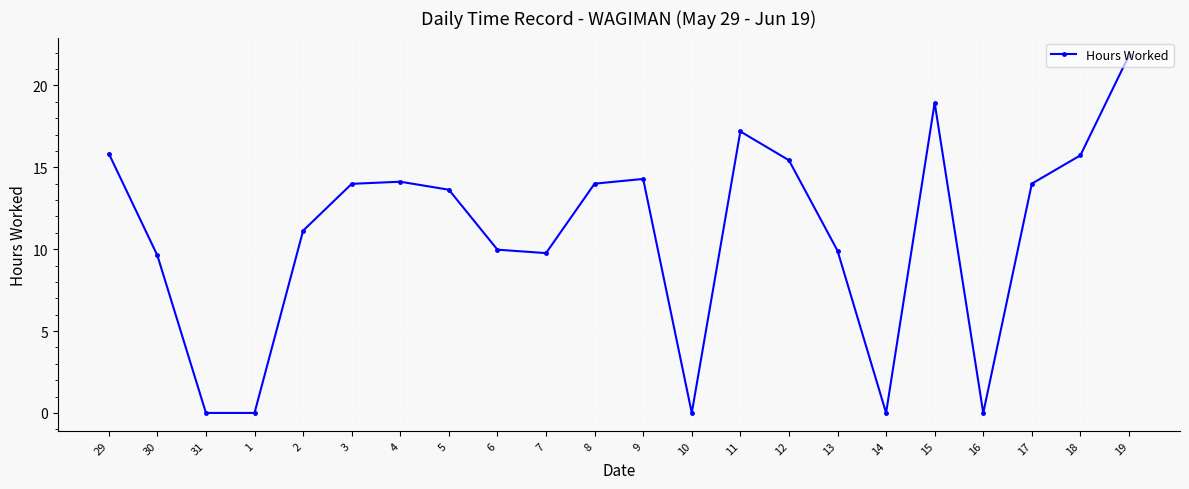

What position from the right is 17?

3